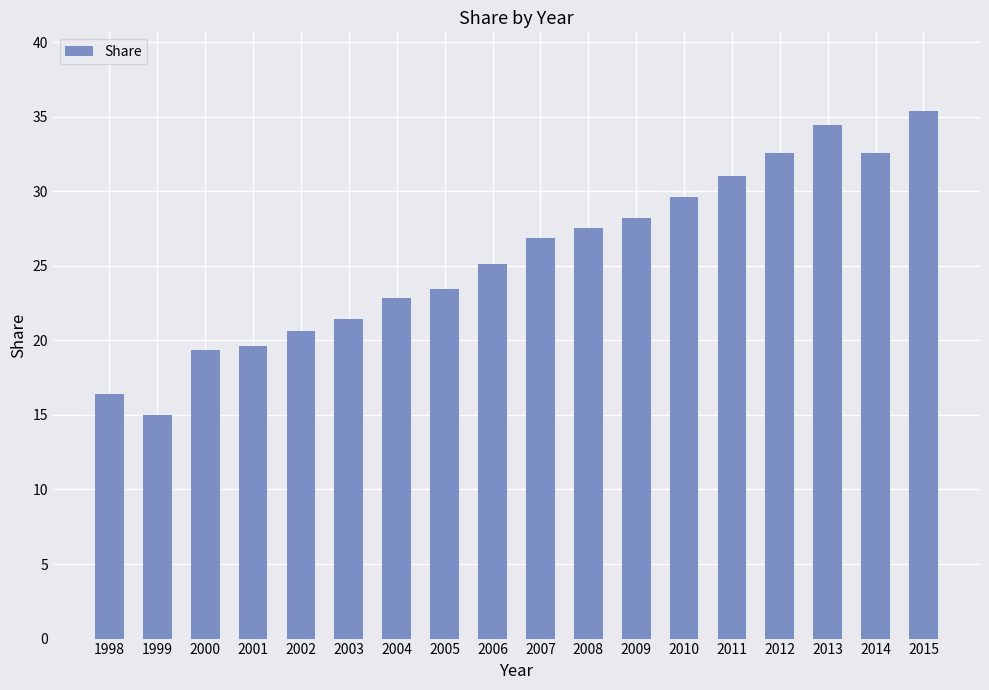

The chart shows a value of 12.7 at 2005. True or false?

False